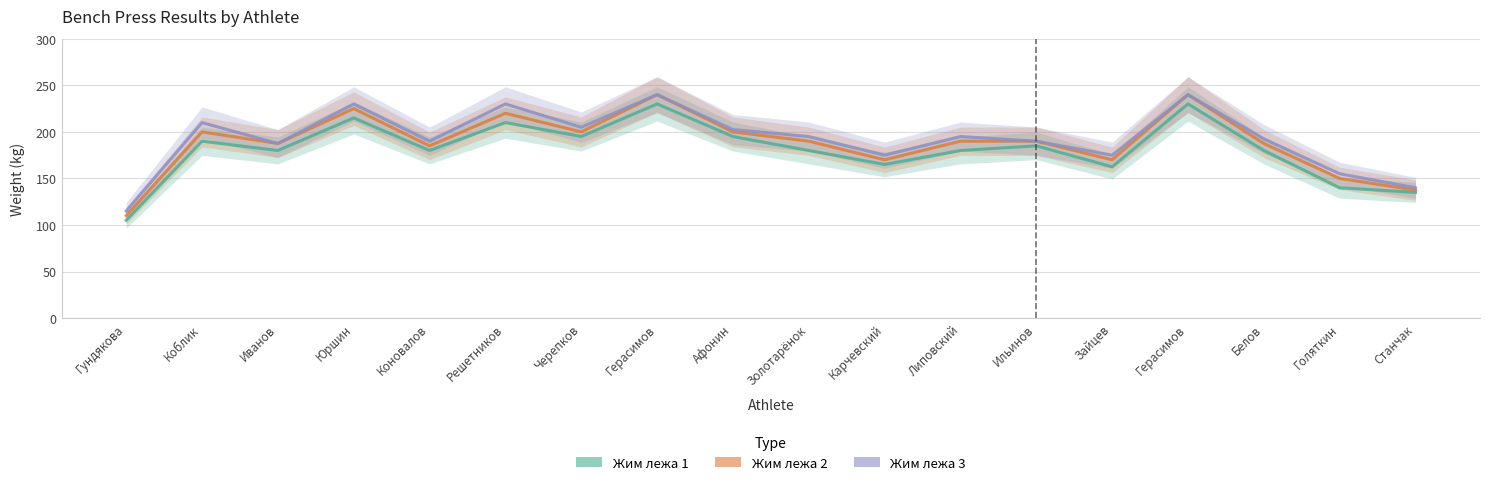

Rank the series at Юршин from lowest to highest value.

Жим лежа 1, Жим лежа 2, Жим лежа 3